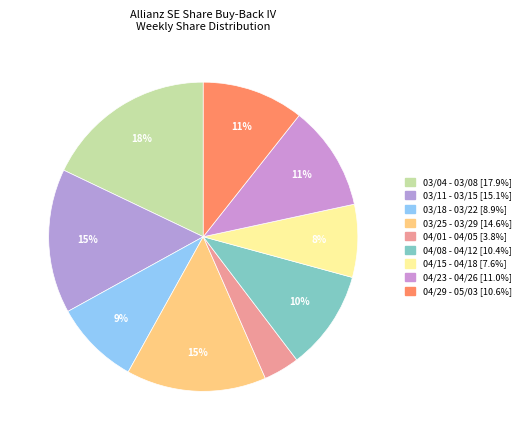

Which slice is the largest?

03/04 - 03/08